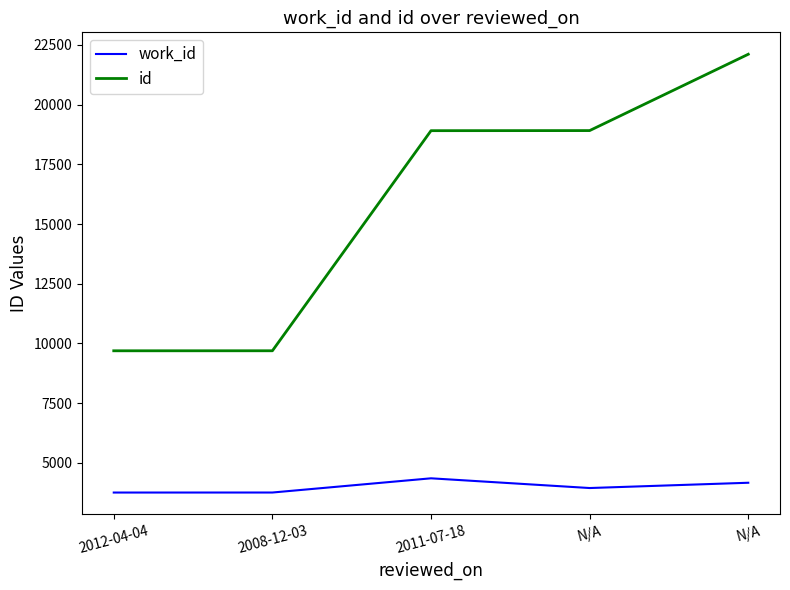

What is the difference between the id values at N/A and 2012-04-04?

9220